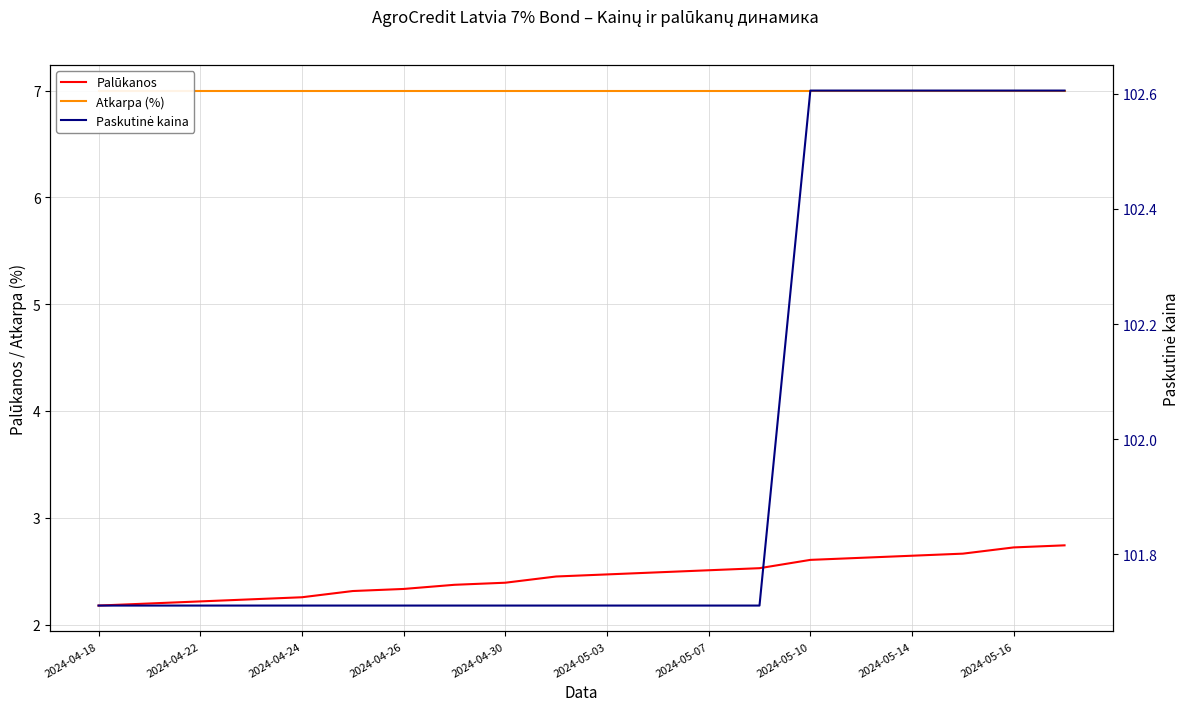

What is the spread (max minus min) of values at 2024-04-18?

99.5